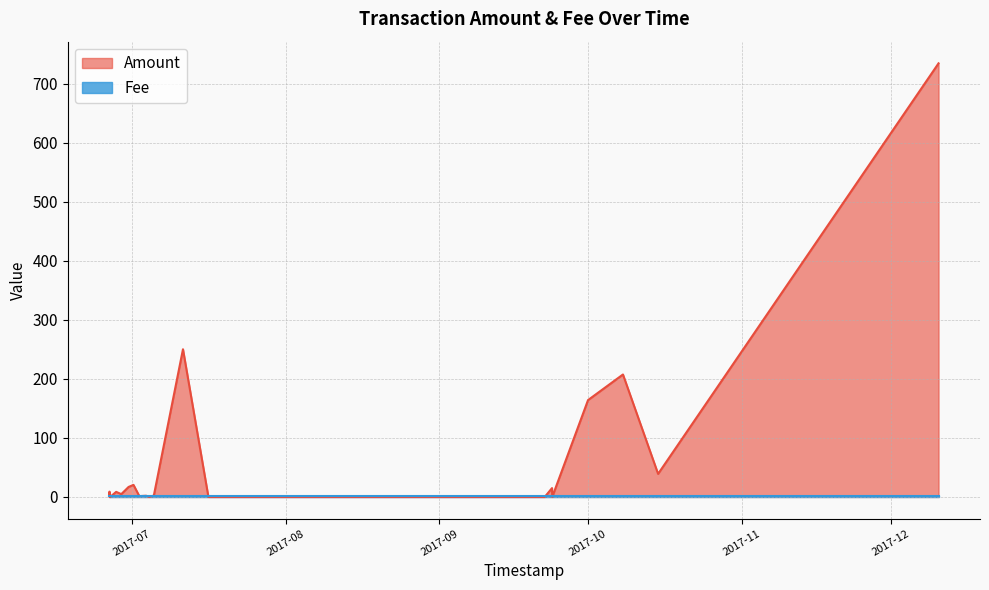

Is it true that Amount equals 259.8 at 2017-07-01 07:17:27?

False